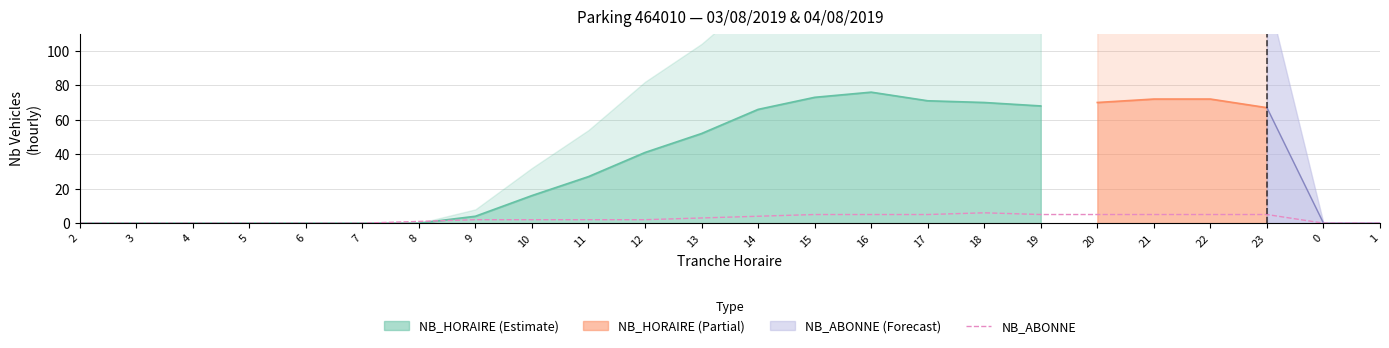

Reading left to right, list all the values displayed in this chart.

2=0	3=0	4=0	5=0	6=0	7=0	8=1	9=2	10=2	11=2	12=2	13=3	14=4	15=5	16=5	17=5	18=6	19=5	20=5	21=5	22=5	23=5	0=0	1=0